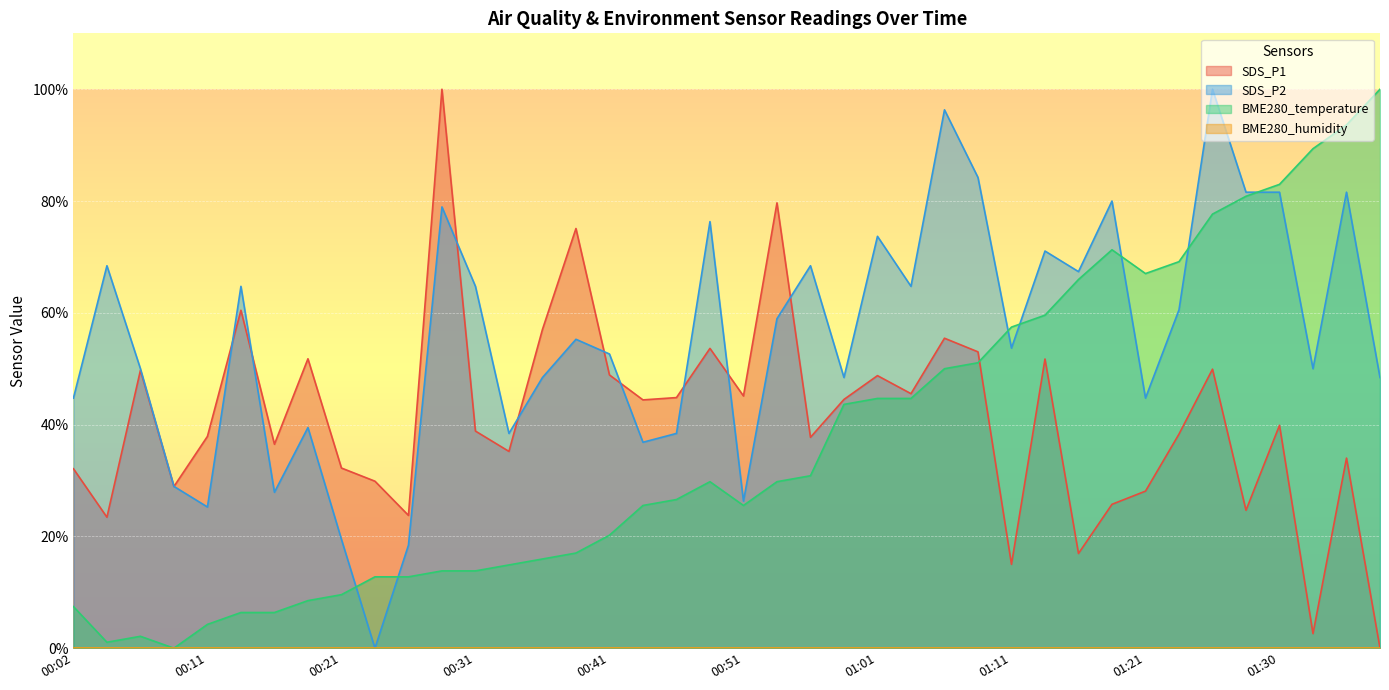

Rank the categories by SDS_P1 value from lowest to highest.

01:38, 01:33, 01:11, 01:16, 00:04, 00:26, 01:28, 01:18, 01:21, 00:09, 00:23, 00:02, 00:21, 01:36, 00:33, 00:16, 00:56, 00:11, 01:23, 00:31, 01:30, 00:43, 00:58, 00:46, 00:51, 01:03, 01:01, 00:41, 00:06, 01:25, 01:13, 00:19, 01:08, 00:48, 01:06, 00:36, 00:14, 00:38, 00:53, 00:28